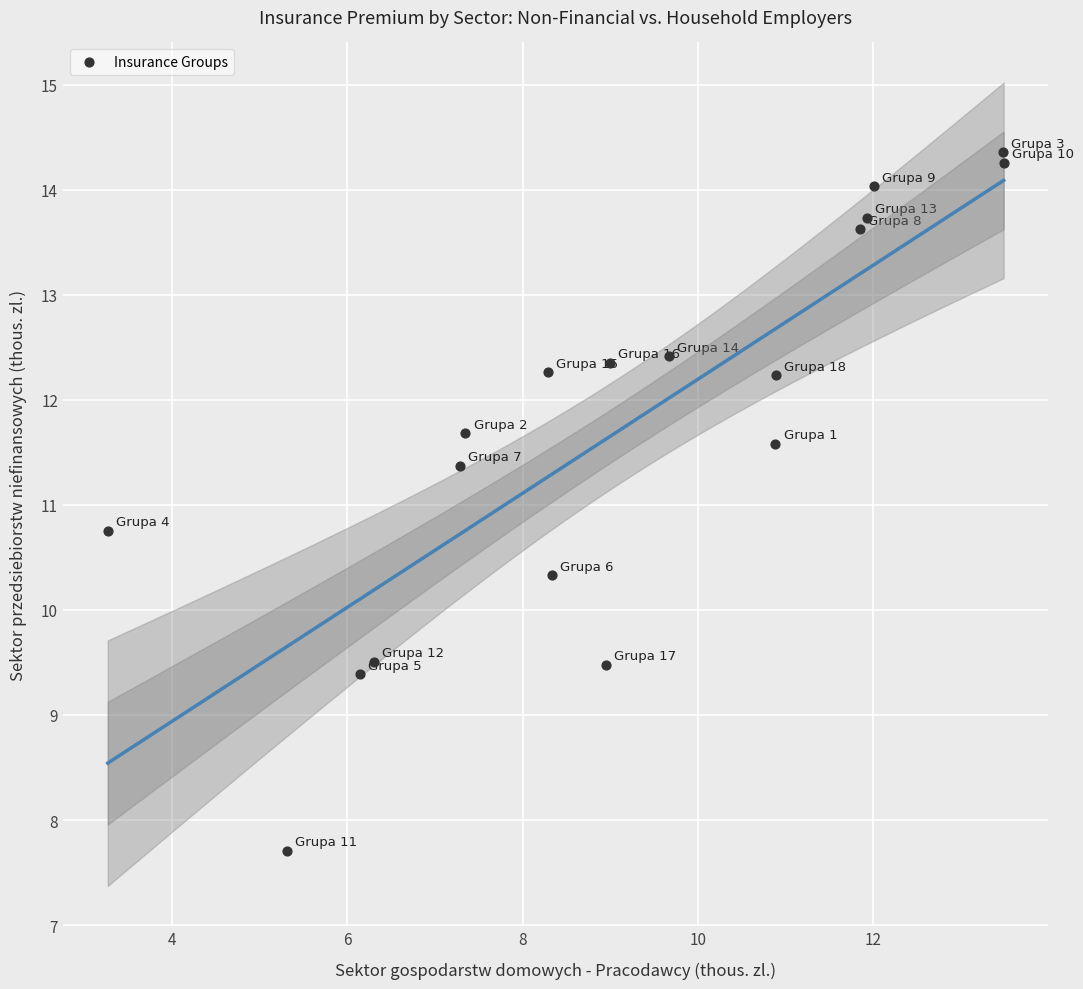

What is the range of X values (max minus min)?

10.2